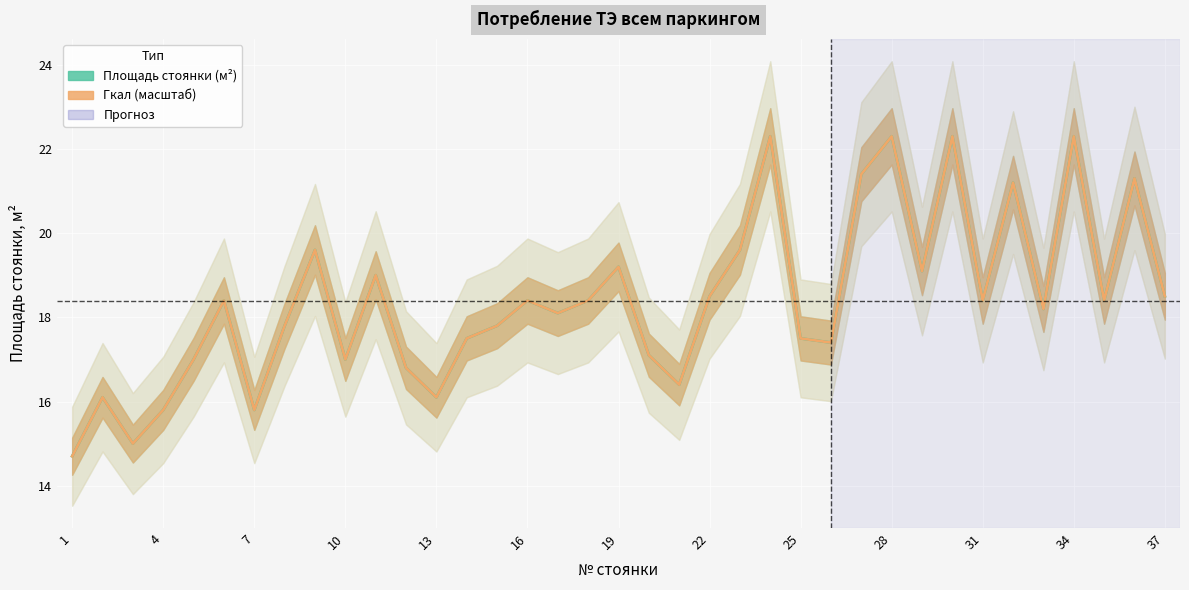

What is the total value across all series at 32?

36.4